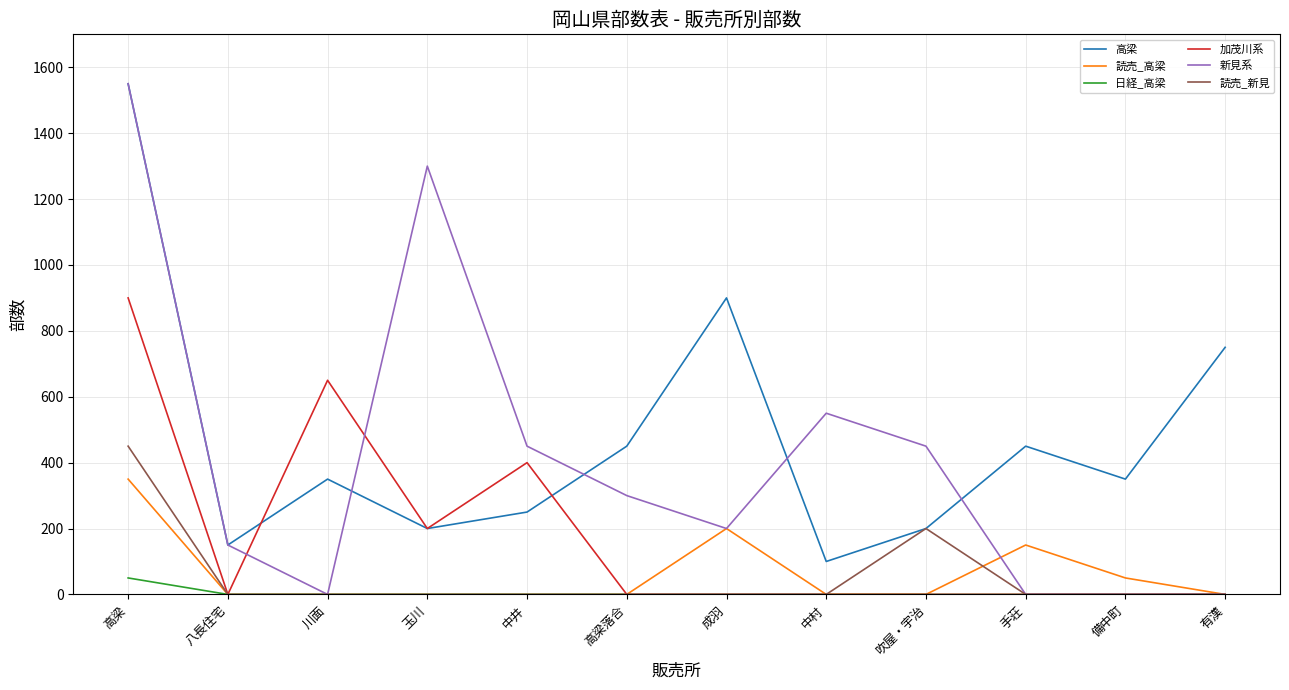

Which category has the highest value across all series?

高梁